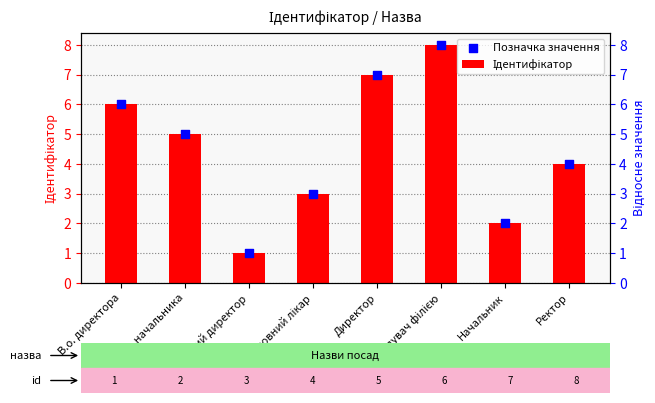

At which category is the sum across all series the highest?

Завідувач філією